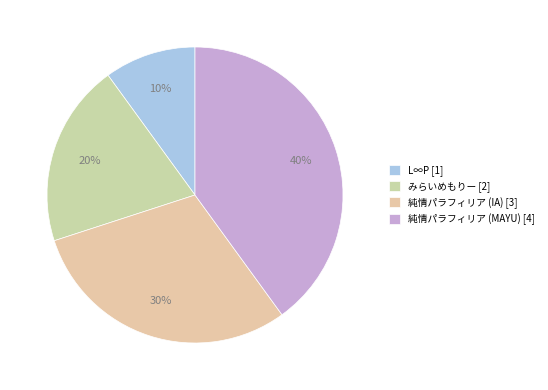

Rank the categories by value from highest to lowest.

純情パラフィリア (MAYU), 純情パラフィリア (IA), みらいめもりー, L∞P